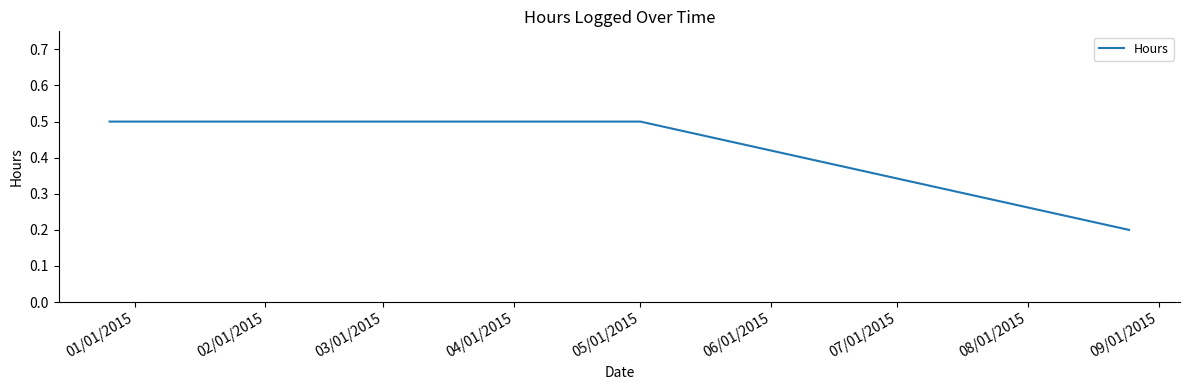

What is the maximum value shown in the chart?

0.5